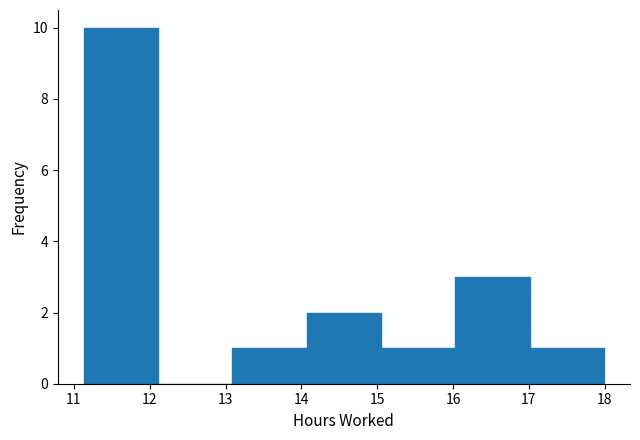

Which range on the x-axis has the tallest bar?

11.13 to 12.11